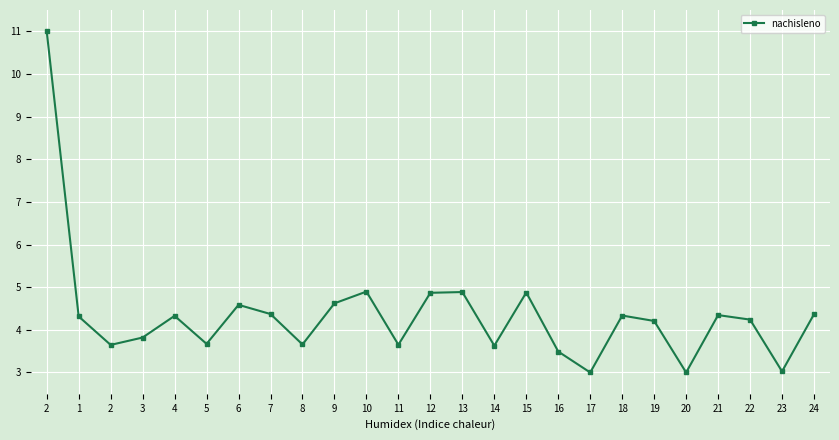

True or false: the data shows 4.9 at 13.

True